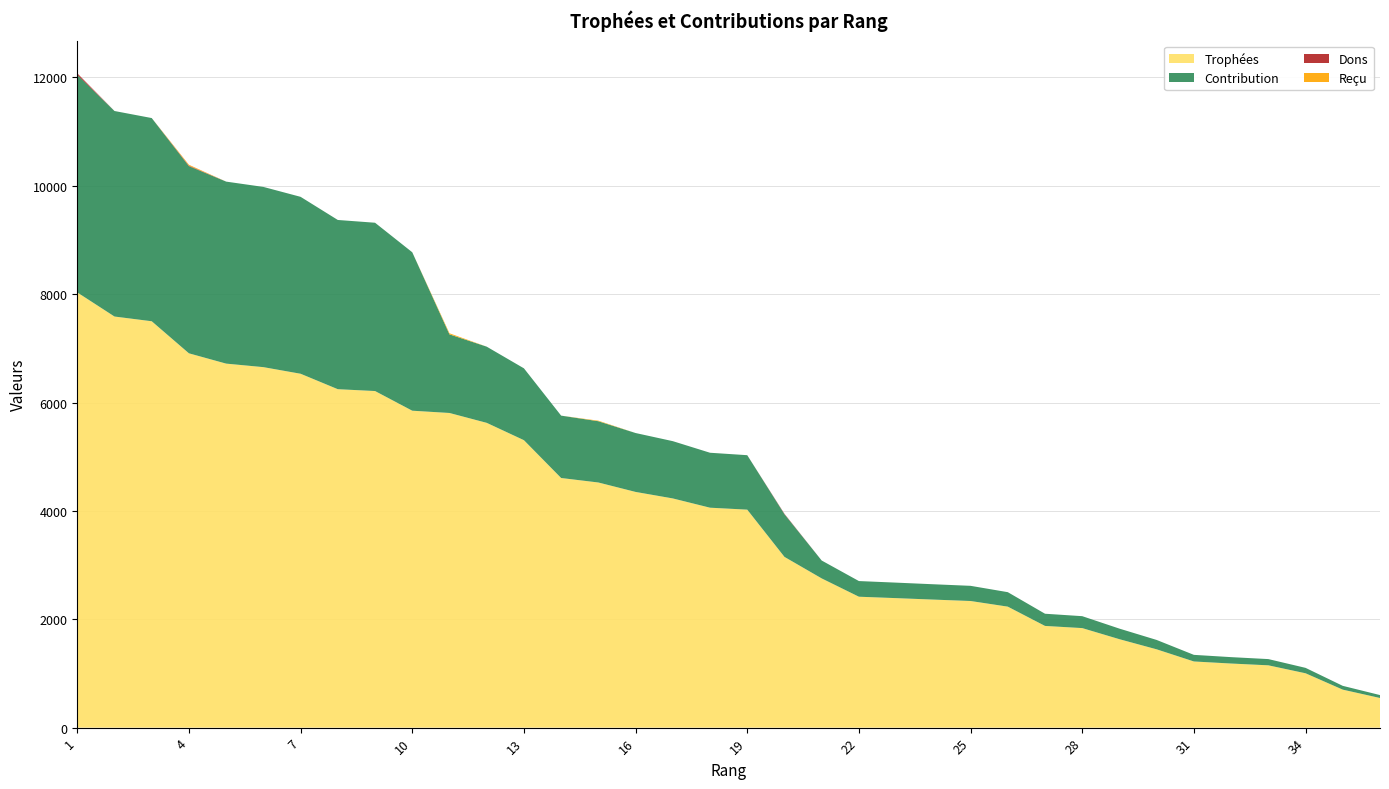

Reading left to right, list all the values displayed in this chart.

Trophées: 1=8032	2=7587	3=7500	4=6908	5=6718	6=6653	7=6531	8=6246	9=6212	10=5849	11=5807	12=5625	13=5305	14=4607	15=4524	16=4350	17=4230	18=4059	19=4023	20=3151	21=2754	22=2416	23=2390	24=2363	25=2337	26=2233	27=1877	28=1837	29=1632	30=1445	31=1221	32=1183	33=1150	34=1003	35=701	36=547
Contribution: 1=4016	2=3793	3=3750	4=3454	5=3359	6=3326	7=3265	8=3123	9=3106	10=2924	11=1451	12=1406	13=1326	14=1151	15=1131	16=1087	17=1057	18=1014	19=1005	20=787	21=330	22=289	23=286	24=283	25=280	26=267	27=225	28=220	29=195	30=173	31=122	32=118	33=115	34=100	35=70	36=54
Dons: 1=28	2=0	3=0	4=10	5=0	6=0	7=0	8=0	9=0	10=0	11=0	12=0	13=0	14=0	15=0	16=0	17=0	18=0	19=0	20=8	21=0	22=0	23=0	24=0	25=0	26=0	27=0	28=0	29=0	30=0	31=0	32=0	33=0	34=0	35=0	36=0
Reçu: 1=0	2=0	3=0	4=16	5=0	6=0	7=0	8=0	9=0	10=0	11=20	12=0	13=0	14=0	15=10	16=0	17=0	18=0	19=0	20=0	21=0	22=0	23=0	24=0	25=0	26=0	27=0	28=0	29=0	30=0	31=0	32=0	33=0	34=0	35=0	36=0